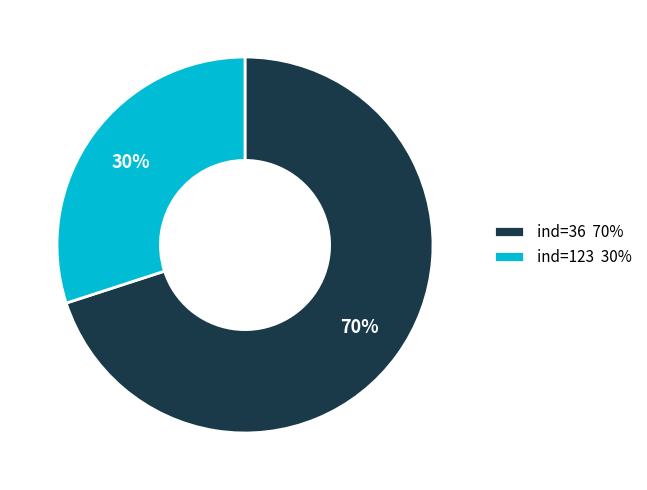

To the nearest percent, what percentage of the pie is ind=36 70%?

70%